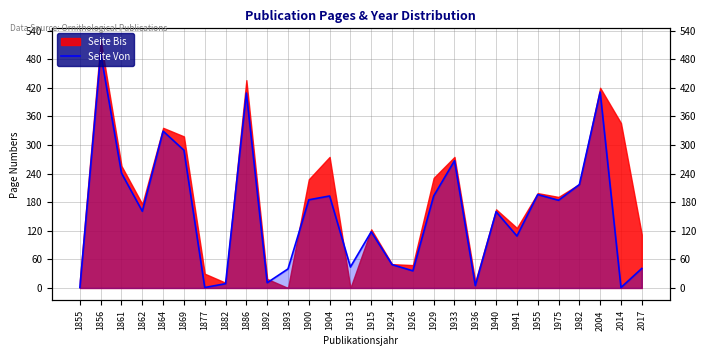

What is the minimum value shown in the chart?

1